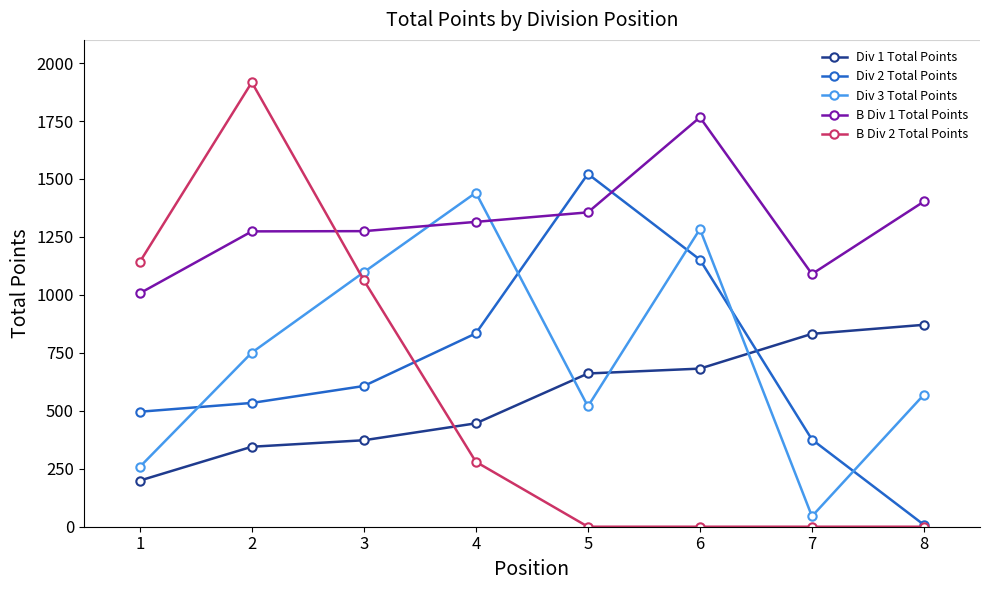

True or false: Div 3 Total Points has more than 2 points higher than both neighbors.

False